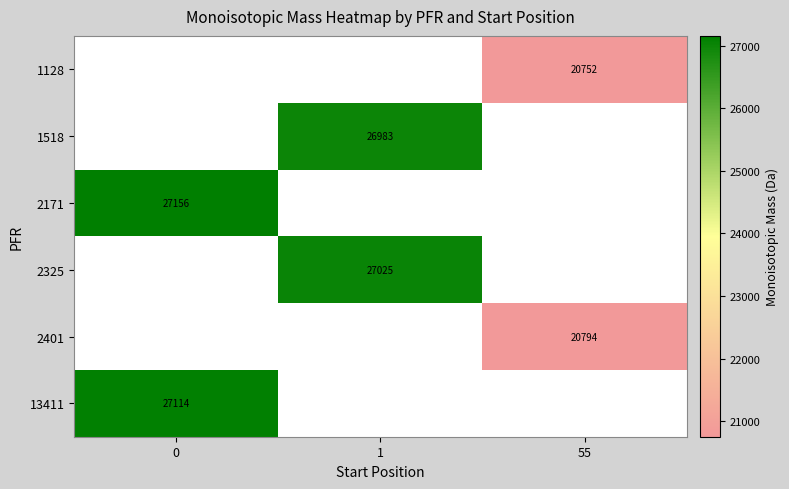

What is the smallest value displayed?

20752.4